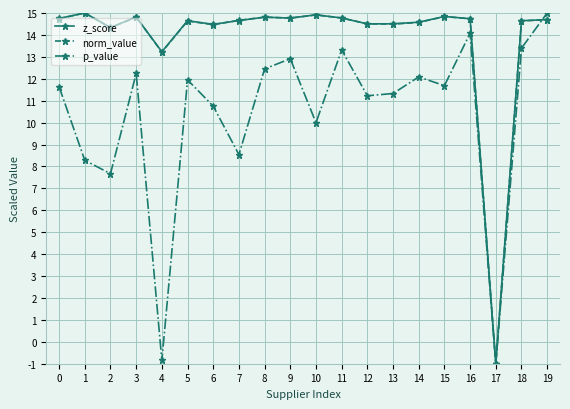

Is it true that norm_value equals 14.7 at 7?

True